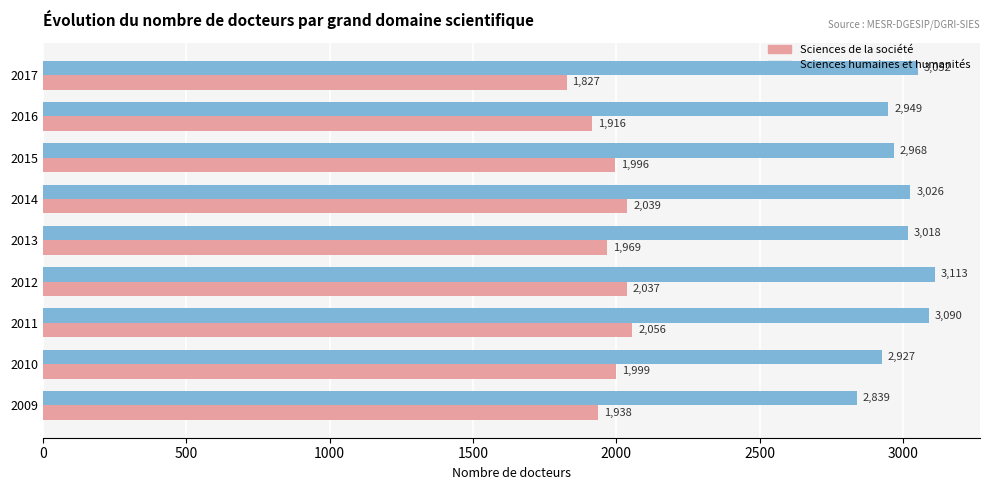

Where is Sciences humaines et humanités nearest to the value 2976?

2015